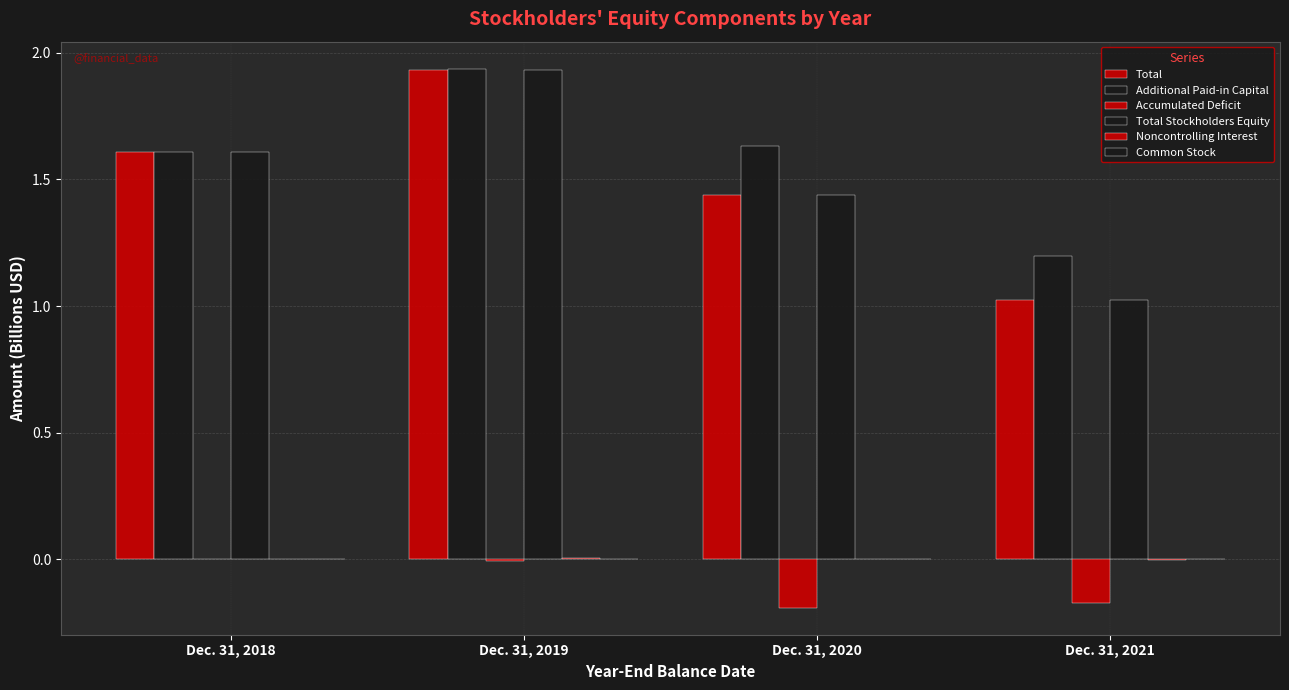

Count the number of data series in this chart.

6